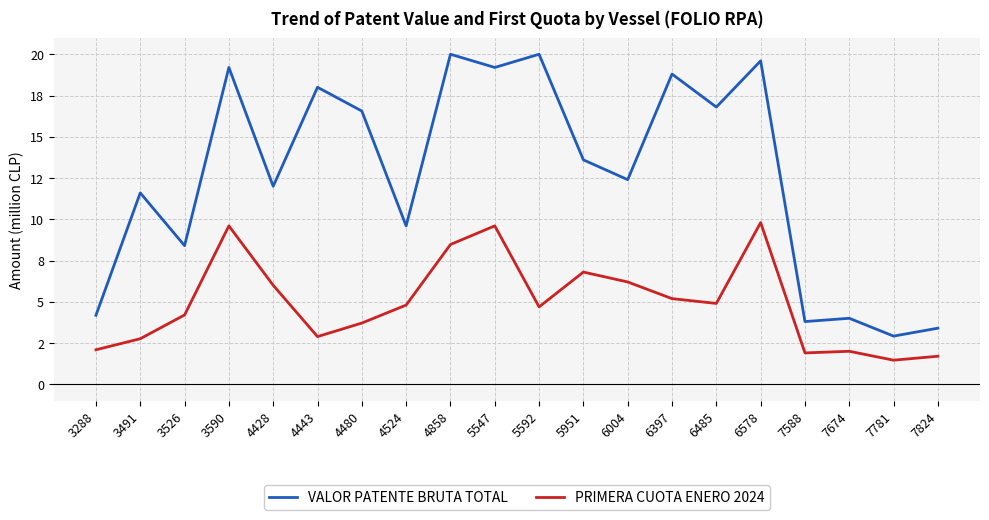

The value of VALOR PATENTE BRUTA TOTAL at 7781 is 4.8. True or false?

False